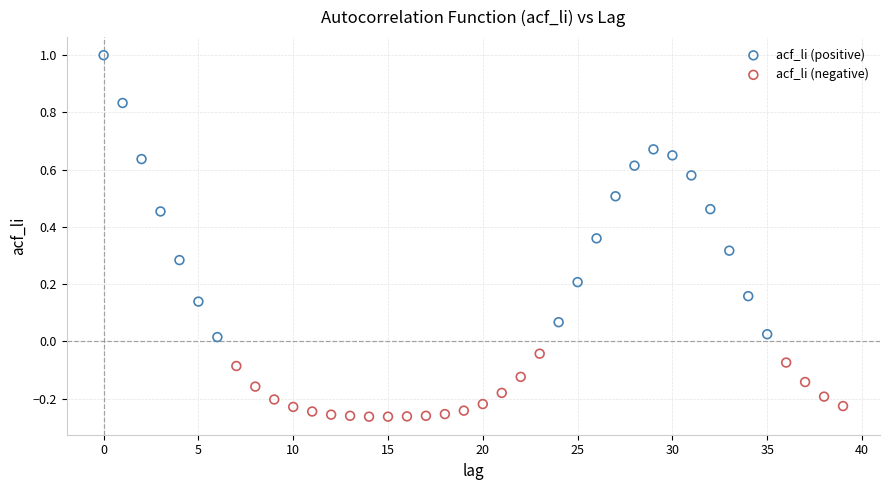

Which series contains the lowest Y value?

acf_li (negative)